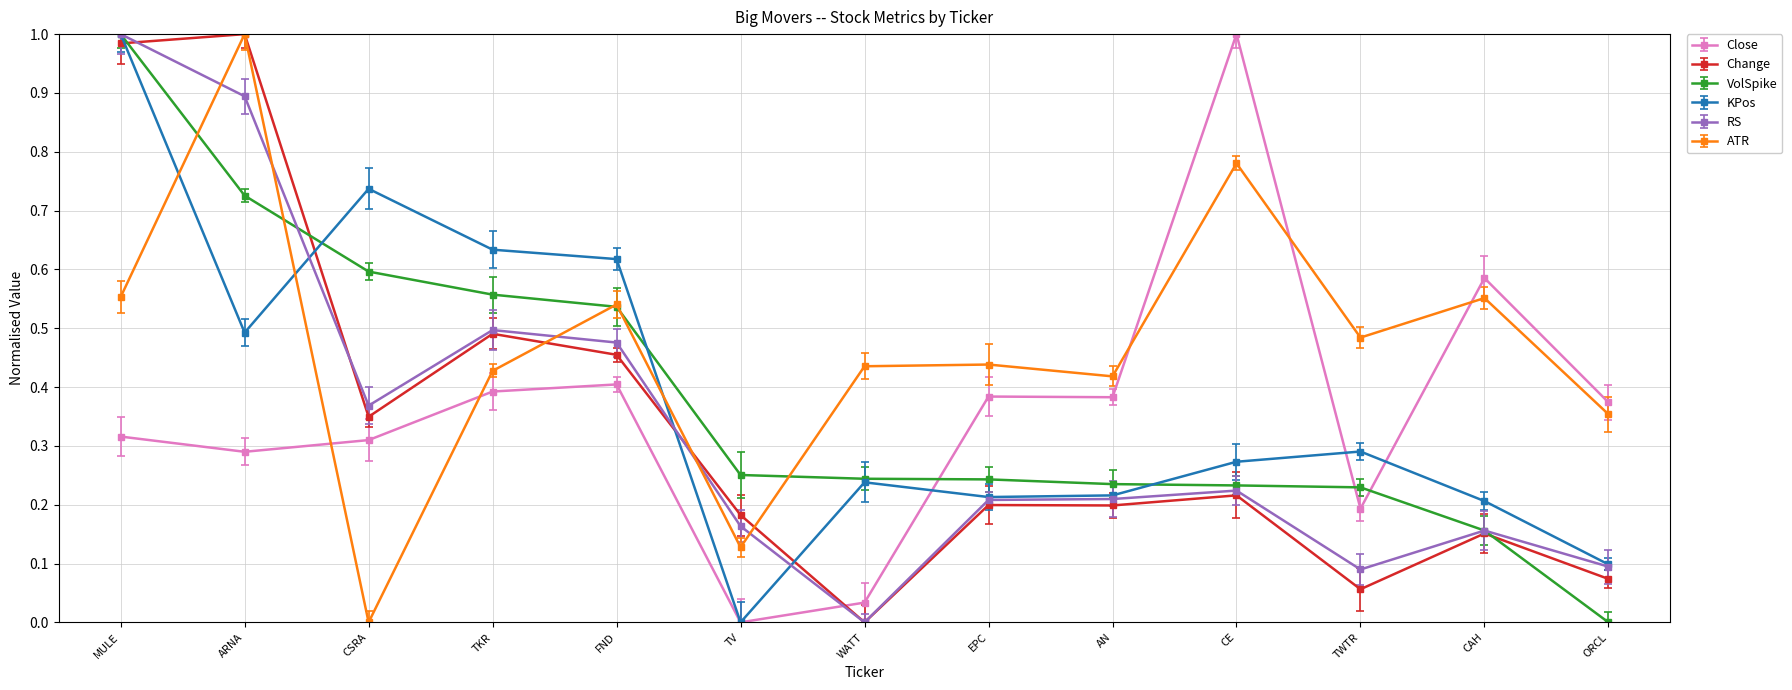

At which label does KPos reach its peak?

MULE